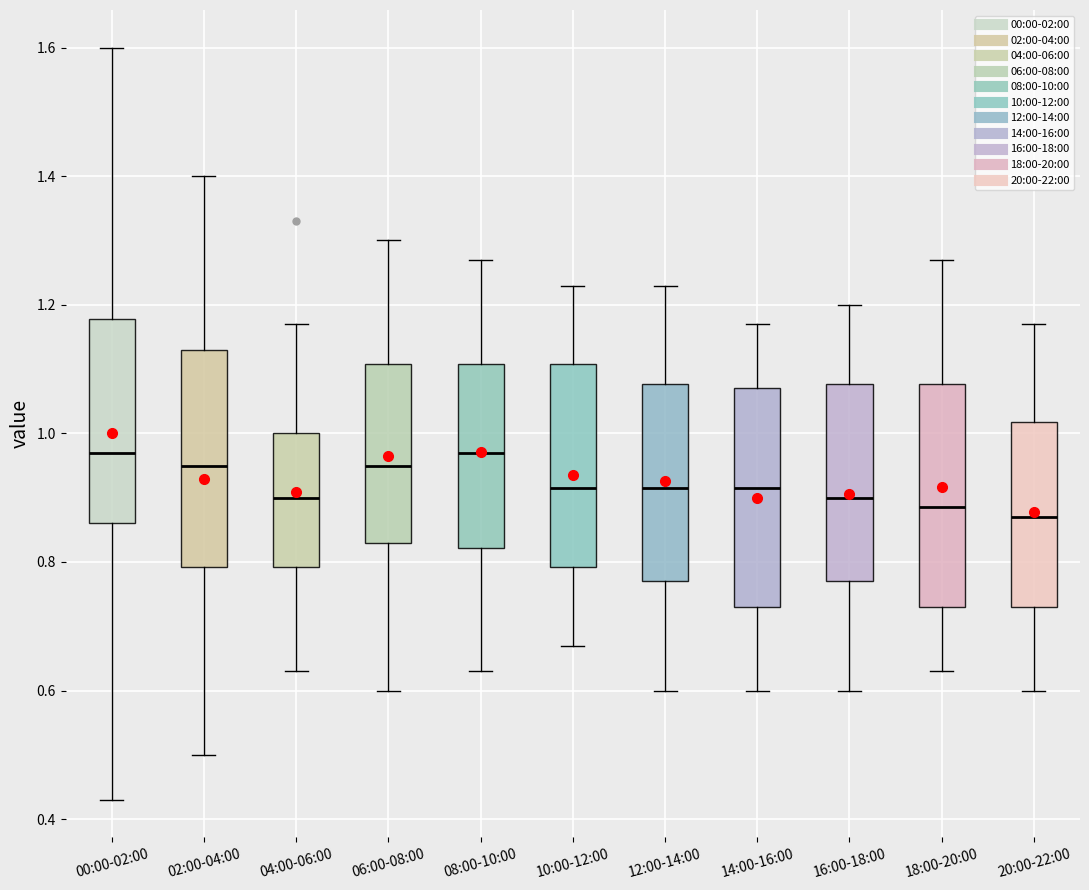

Reading left to right, read every box against the y-axis: the position of its median line, the range the box covers, and the ends of its whiskers. The values are not printed on the chart, so give them approximately, as read against the axis.

00:00-02:00: median 0.98, box 0.86 to 1.18, whiskers 0.44 to 1.60
02:00-04:00: median 0.96, box 0.80 to 1.14, whiskers 0.50 to 1.40
04:00-06:00: median 0.90, box 0.80 to 1.00, whiskers 0.64 to 1.18
06:00-08:00: median 0.96, box 0.84 to 1.10, whiskers 0.60 to 1.30
08:00-10:00: median 0.98, box 0.82 to 1.10, whiskers 0.64 to 1.28
10:00-12:00: median 0.92, box 0.80 to 1.10, whiskers 0.68 to 1.24
12:00-14:00: median 0.92, box 0.78 to 1.08, whiskers 0.60 to 1.24
14:00-16:00: median 0.92, box 0.74 to 1.08, whiskers 0.60 to 1.18
16:00-18:00: median 0.90, box 0.78 to 1.08, whiskers 0.60 to 1.20
18:00-20:00: median 0.88, box 0.74 to 1.08, whiskers 0.64 to 1.28
20:00-22:00: median 0.88, box 0.74 to 1.02, whiskers 0.60 to 1.18